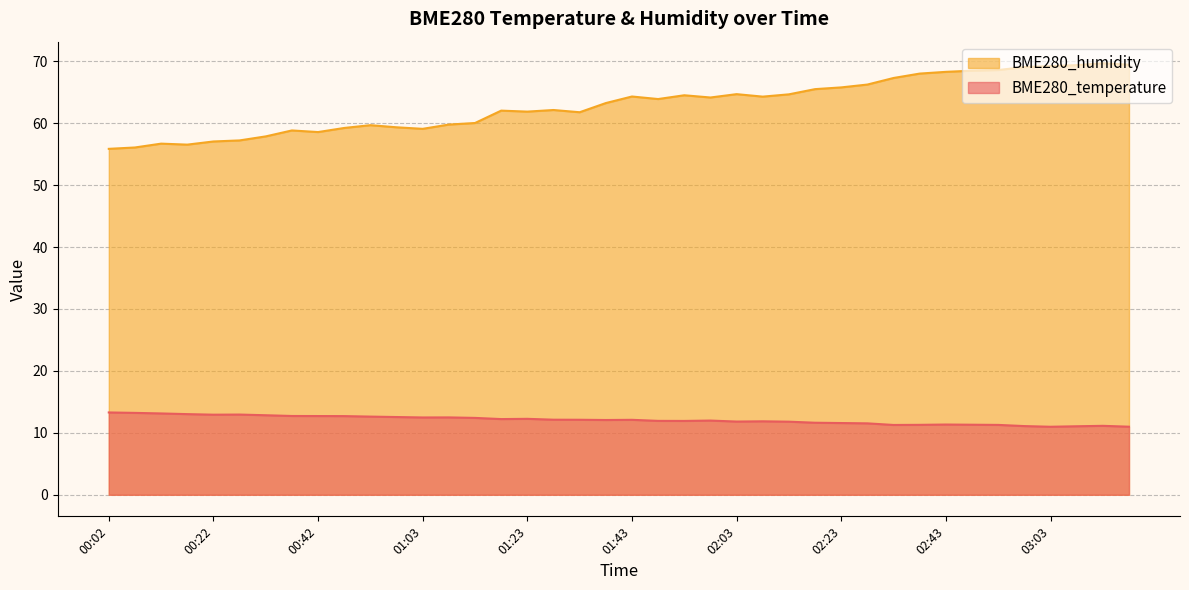

What is the difference between the highest and lowest values at 03:03?

58.2